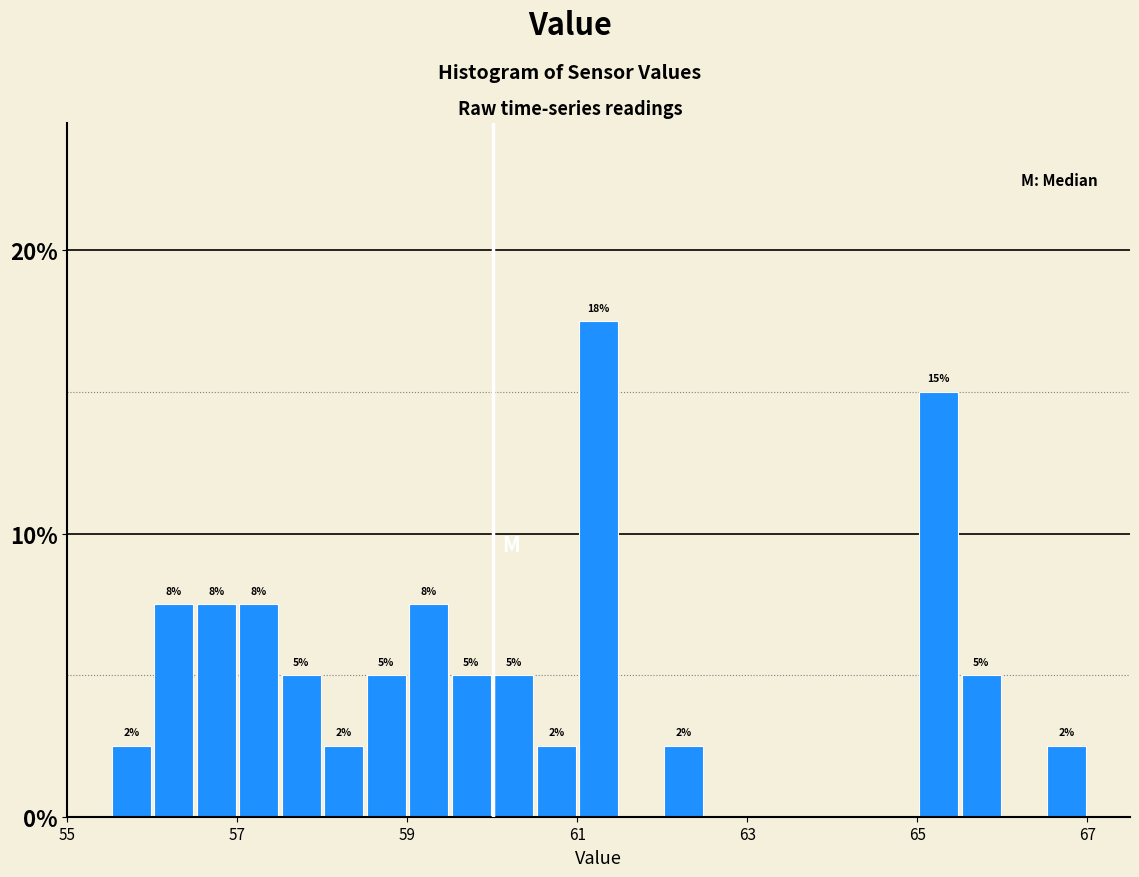

Around what value on the x-axis is the tallest bar? Give the approximate position of its centre, as read against the axis.

61.2